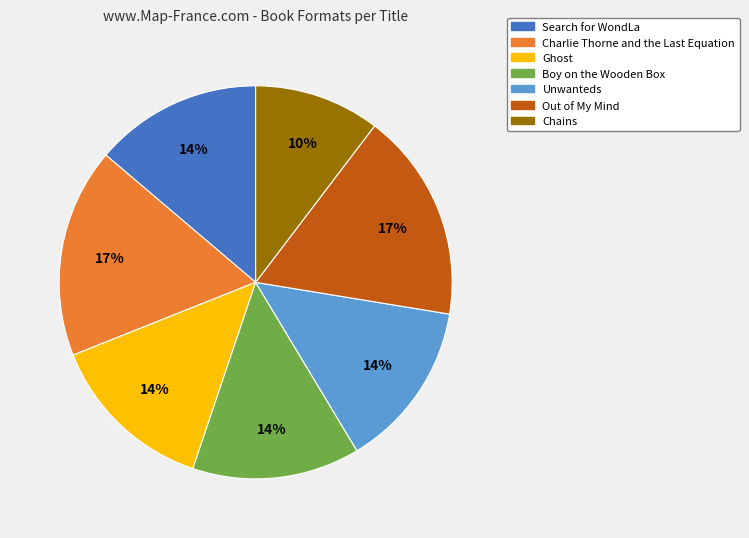

To the nearest percent, what percentage of the pie is Boy on the Wooden Box?

14%